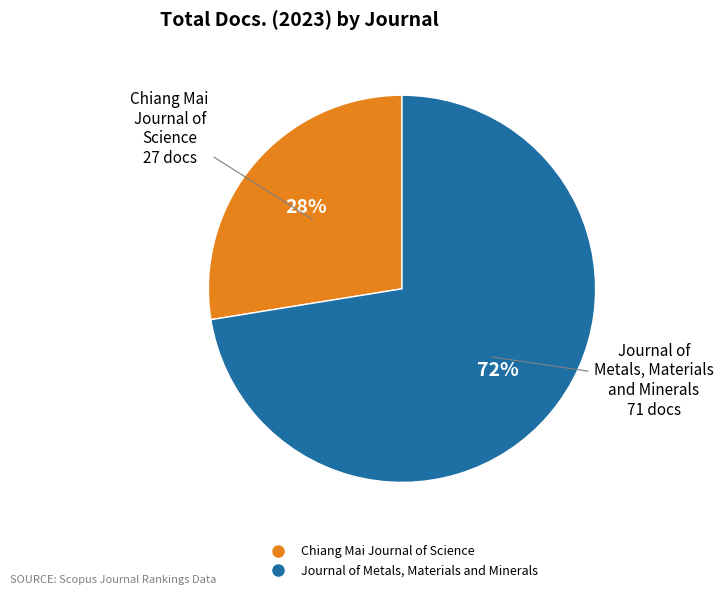

What is the ratio of the value at Journal of Metals, Materials and Minerals to the value at Chiang Mai Journal of Science?

2.6